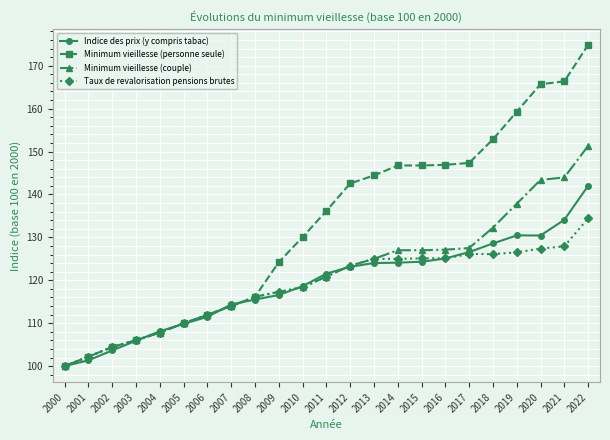

Which series has the widest spread of values?

Minimum vieillesse (personne seule)